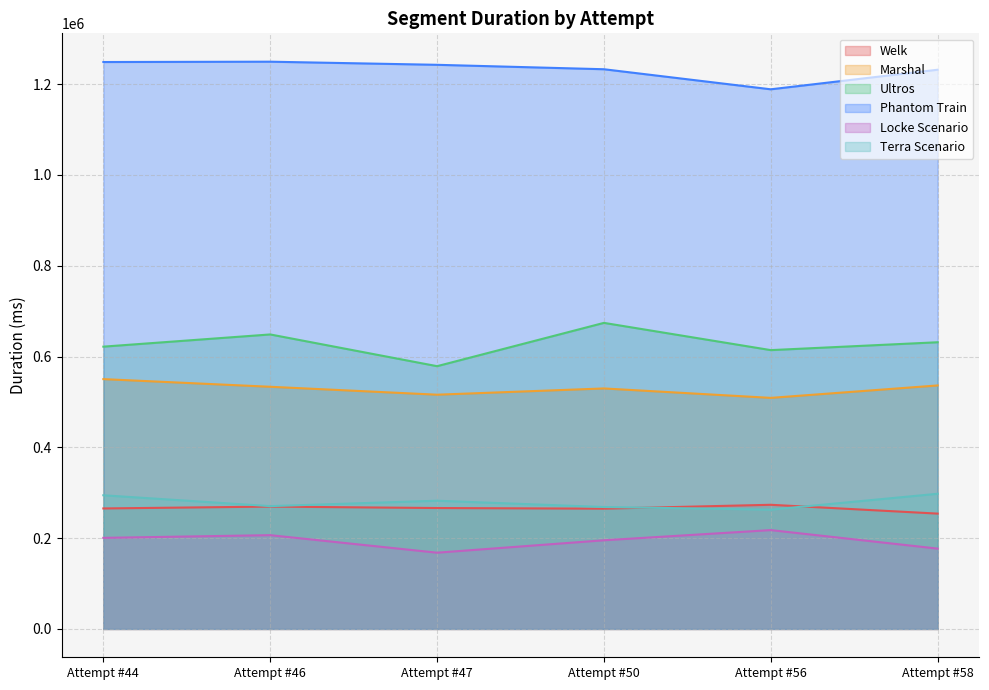

At which label does Ultros first exceed 631487?

Attempt #46